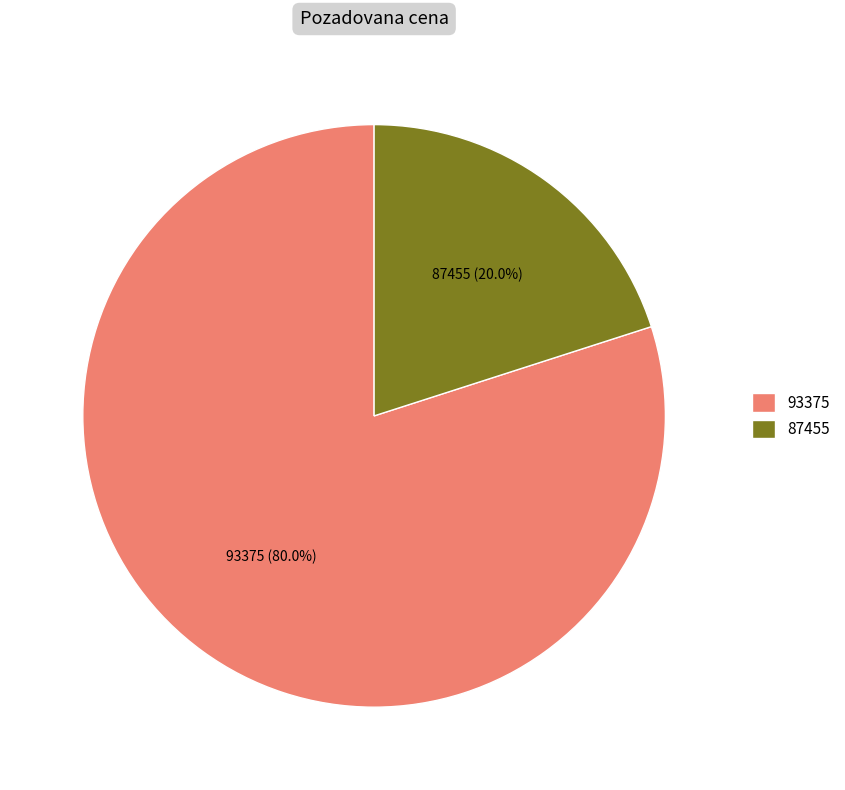

Rank the categories by value from highest to lowest.

93375, 87455